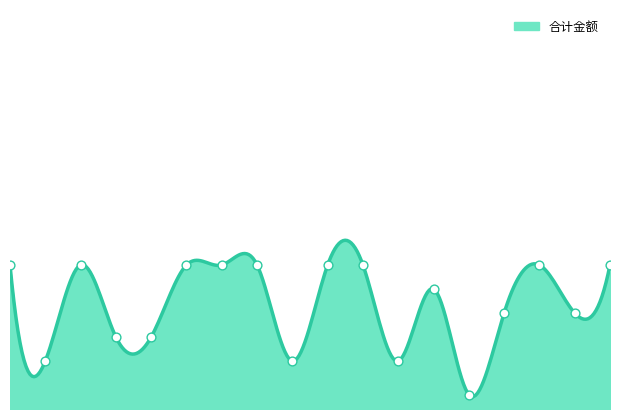

Which has a higher value, 18 or 11?

18